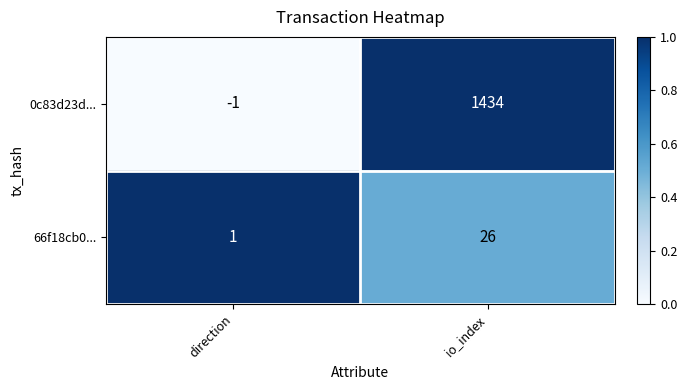

At which label is 0c83d23d... closest to 716?

direction